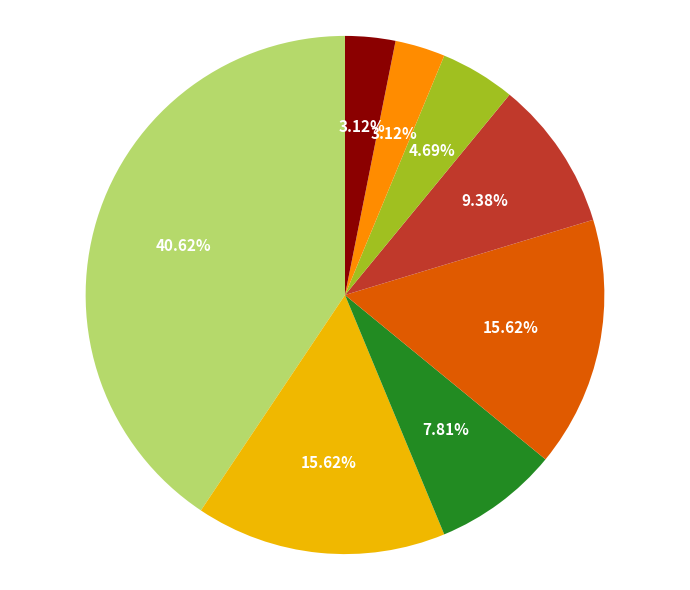

How many segments does this pie chart have?

8